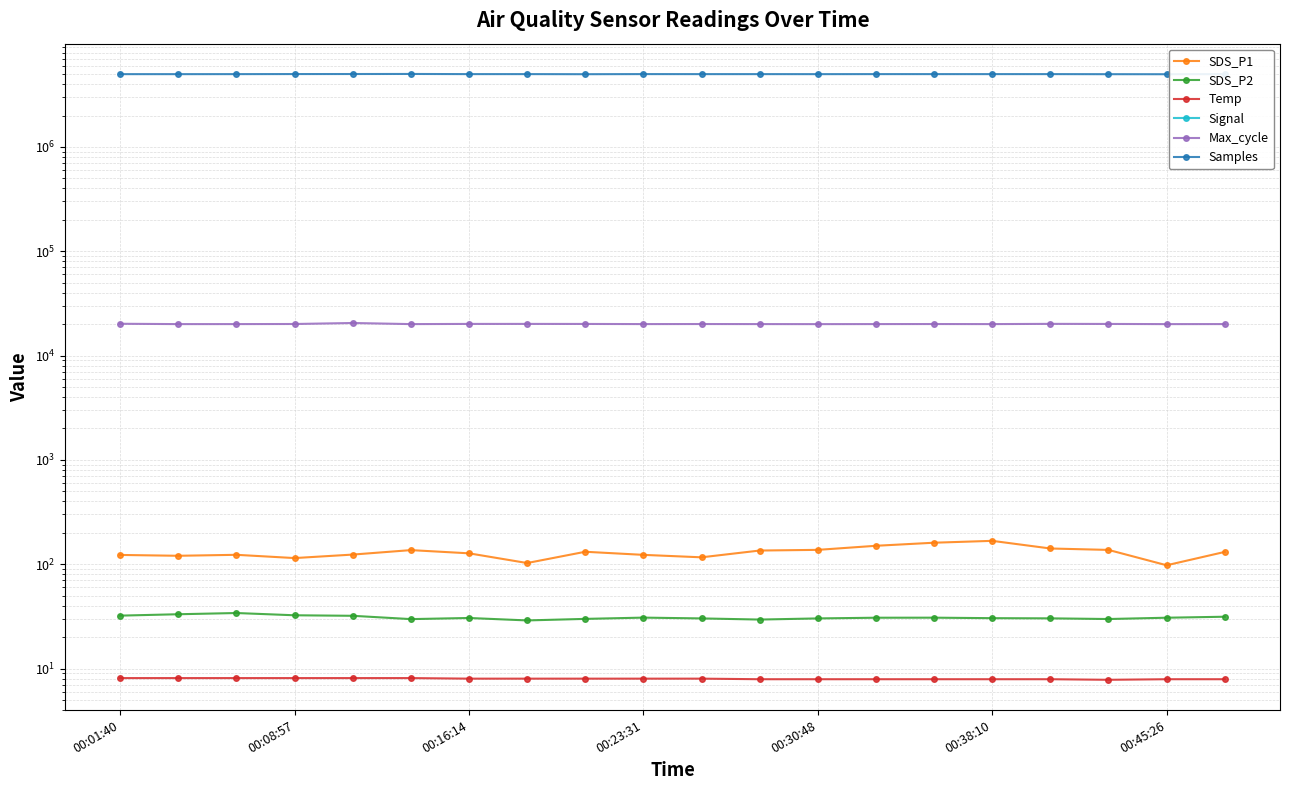

True or false: SDS_P1 has a value of 219.8 at 8.

False